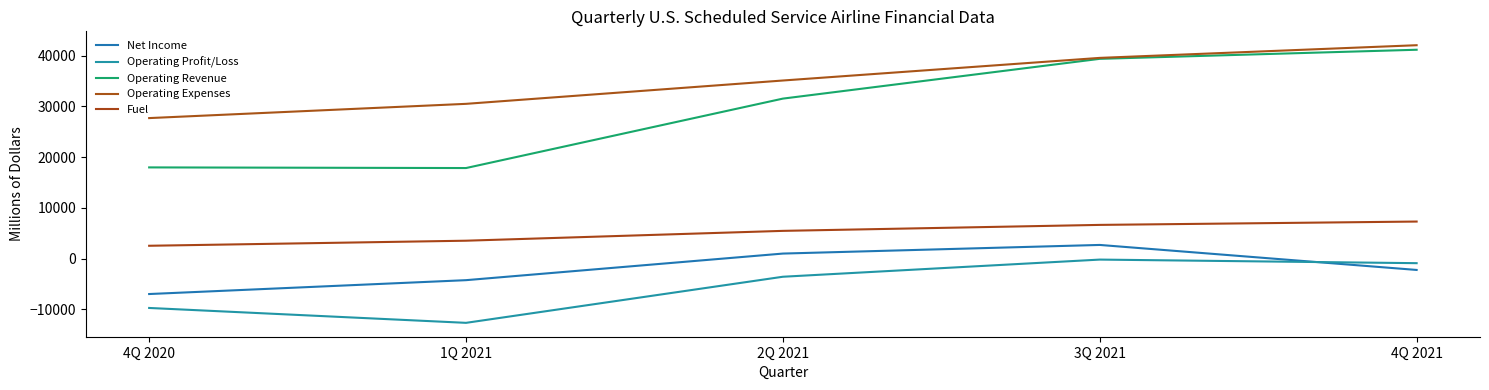

List the series in order of their peak value, highest first.

Operating Expenses, Operating Revenue, Fuel, Net Income, Operating Profit/Loss